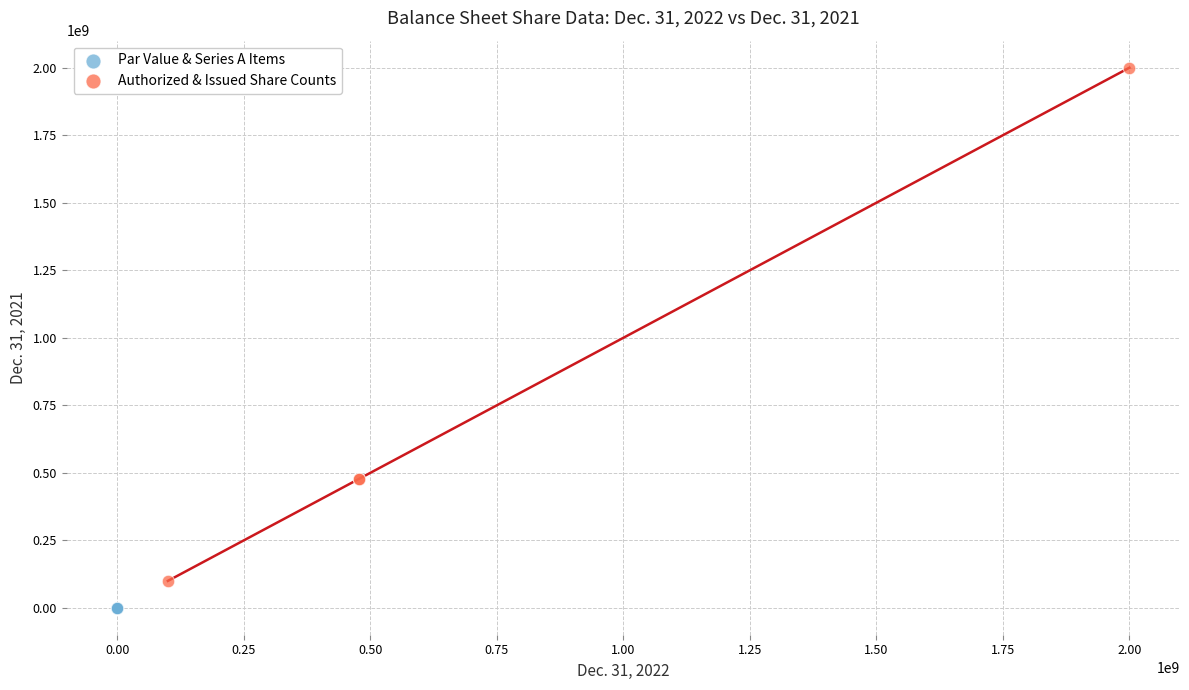

Which series reaches the minimum Y coordinate?

Par Value & Series A Items